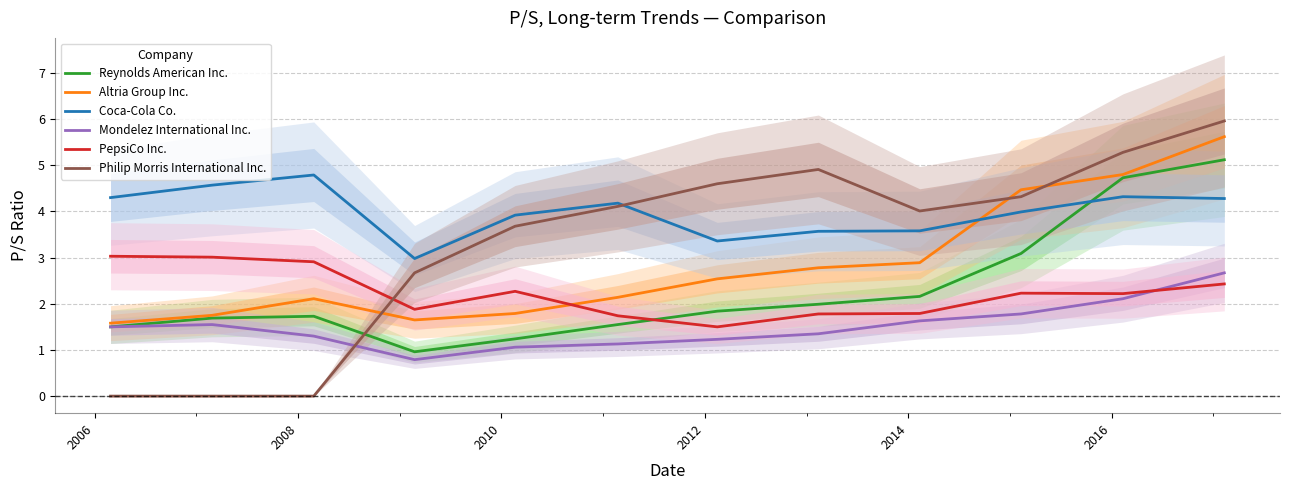

True or false: Altria Group Inc. and Coca-Cola Co. cross at least once.

True